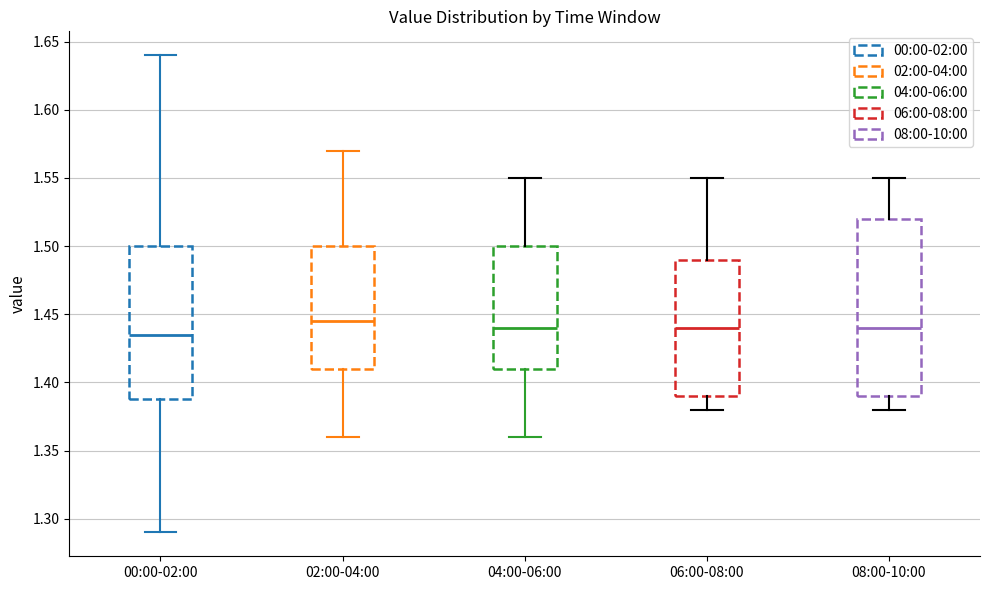

Comparing the boxes themselves (not the whiskers), which one is the tallest?

08:00-10:00